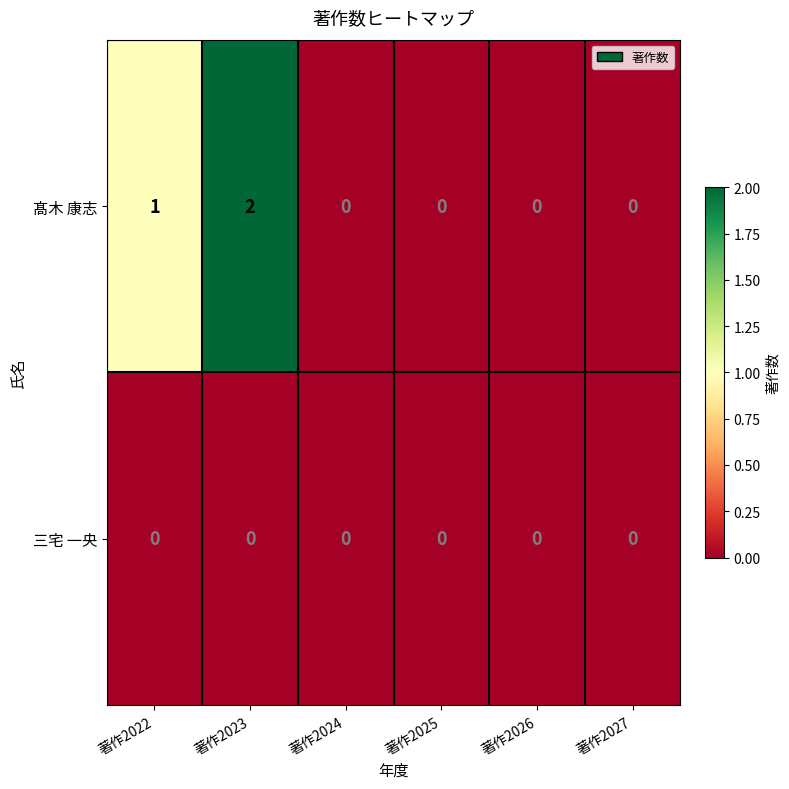

Which series changed the most between 著作2022 and 著作2026?

髙木 康志